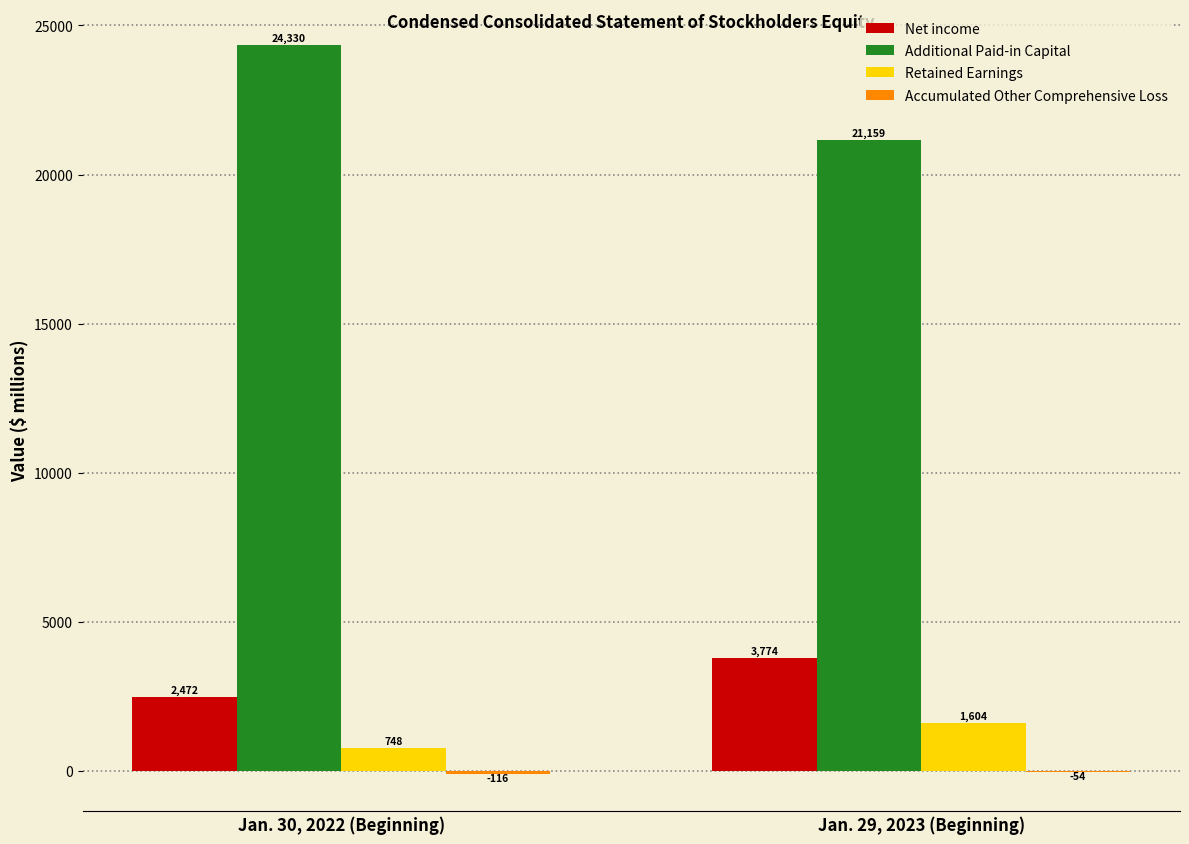

Is it true that Retained Earnings equals 1604 at Jan. 29, 2023 (Beginning)?

True